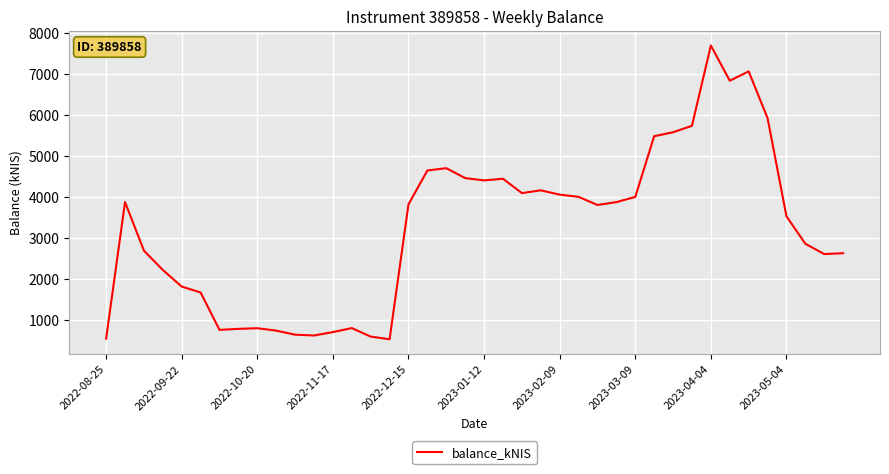

What is the difference between the maximum and minimum values?

7158.6